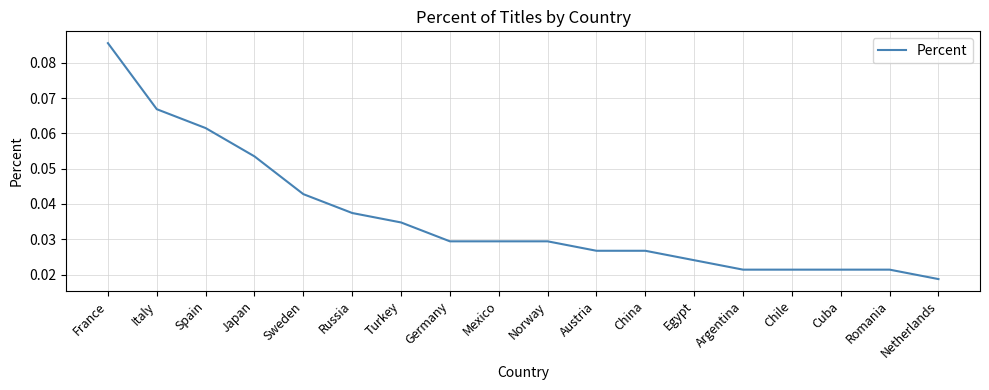

Where is the data nearest to the value 0?

Netherlands